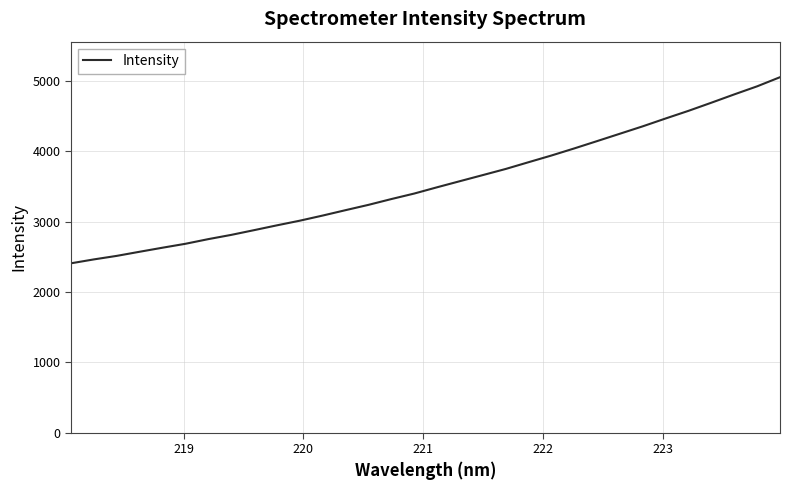

What is the minimum value shown in the chart?

2406.7